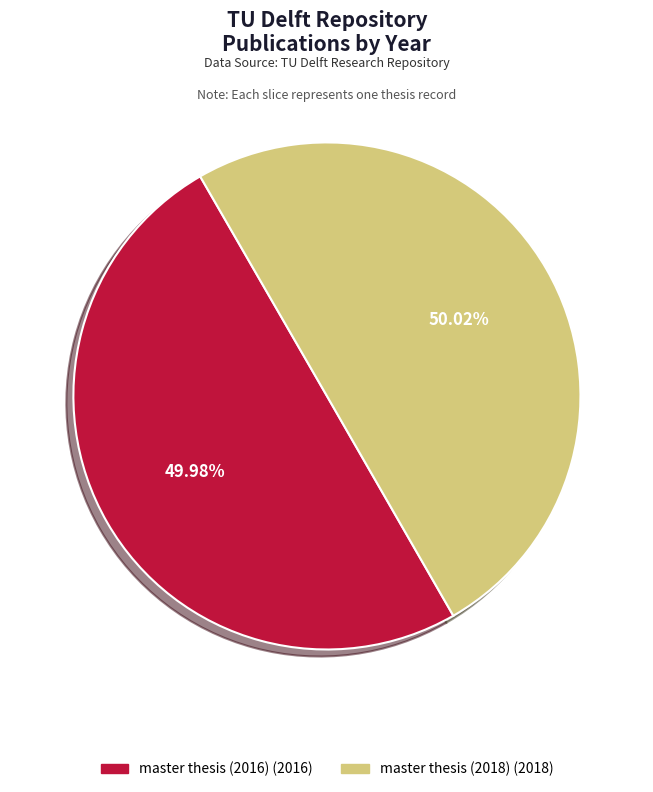

Count the number of slices in the pie.

2